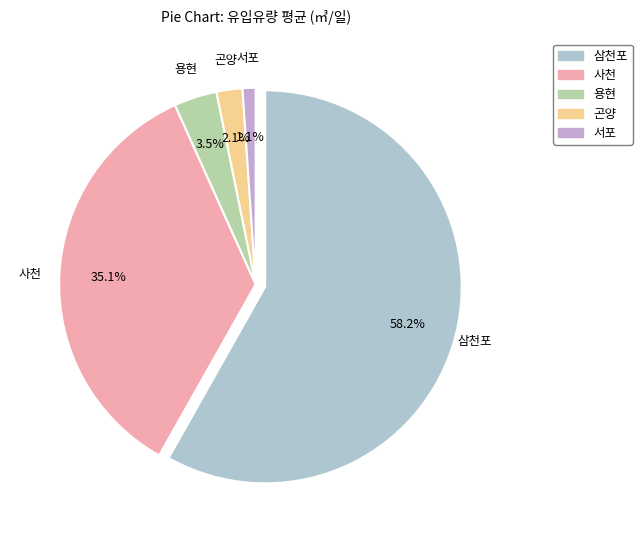

Combined, what portion of the pie is 곤양 and 삼천포?

60.3%